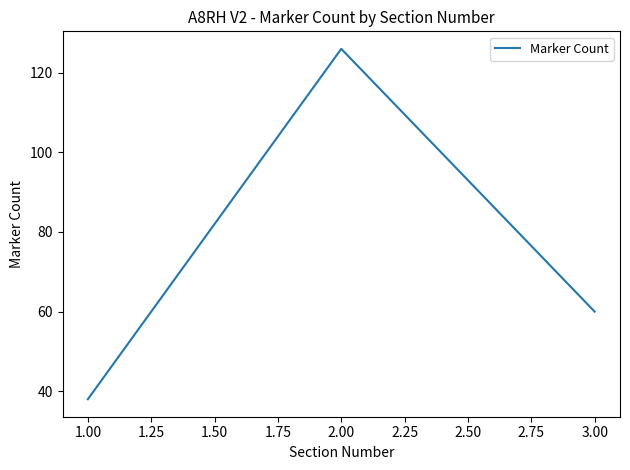

How many lines are shown in the chart?

1